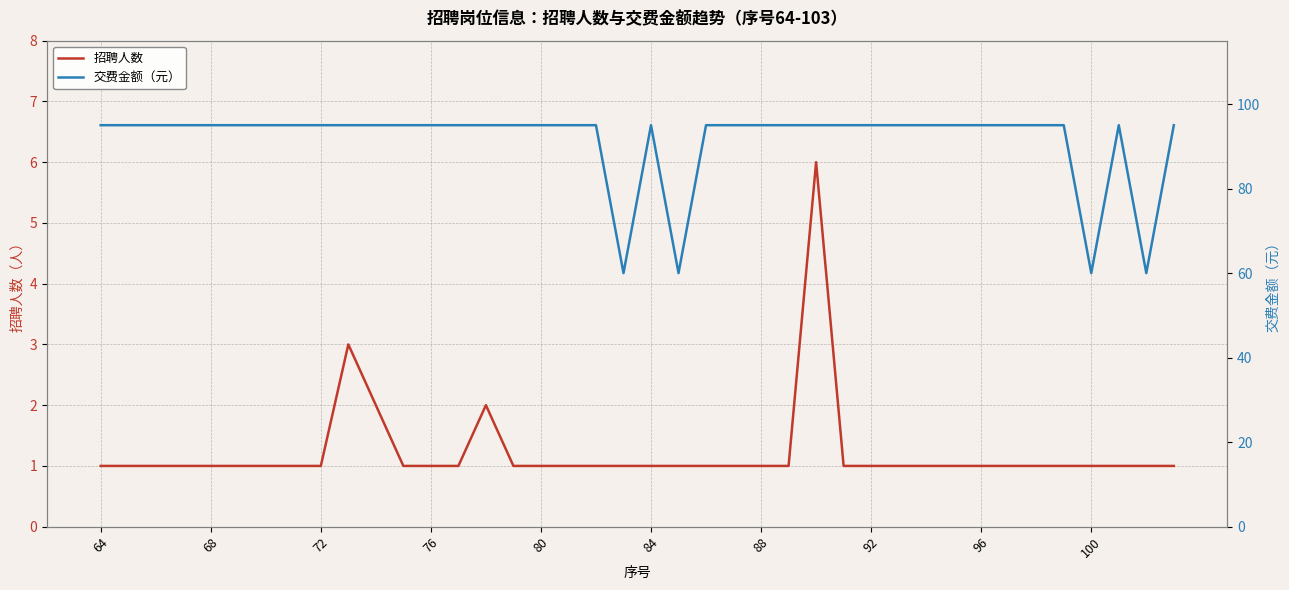

What position from the left is 92?

8